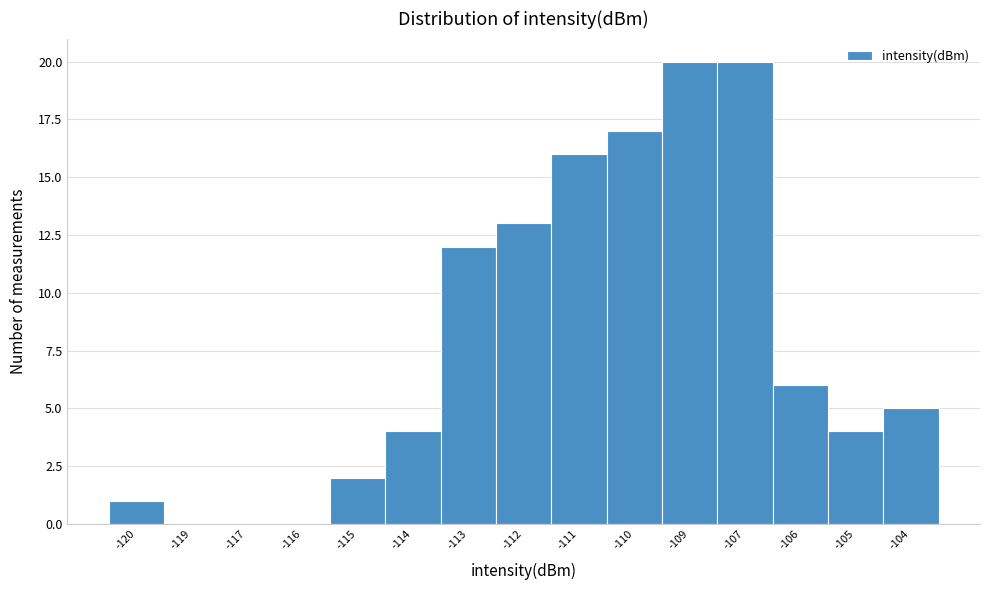

Reading left to right, list all the values displayed in this chart.

-120=1	-119=0	-117=0	-116=0	-115=2	-114=4	-113=12	-112=13	-111=16	-110=17	-109=20	-107=20	-106=6	-105=4	-104=5